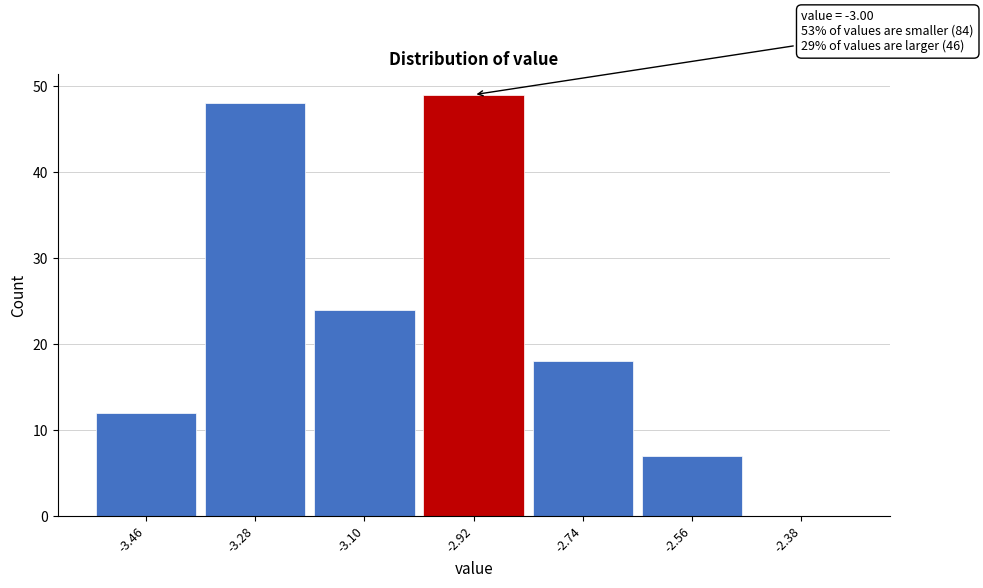

Over which range of the x-axis is the bar tallest?

-3.01 to -2.83